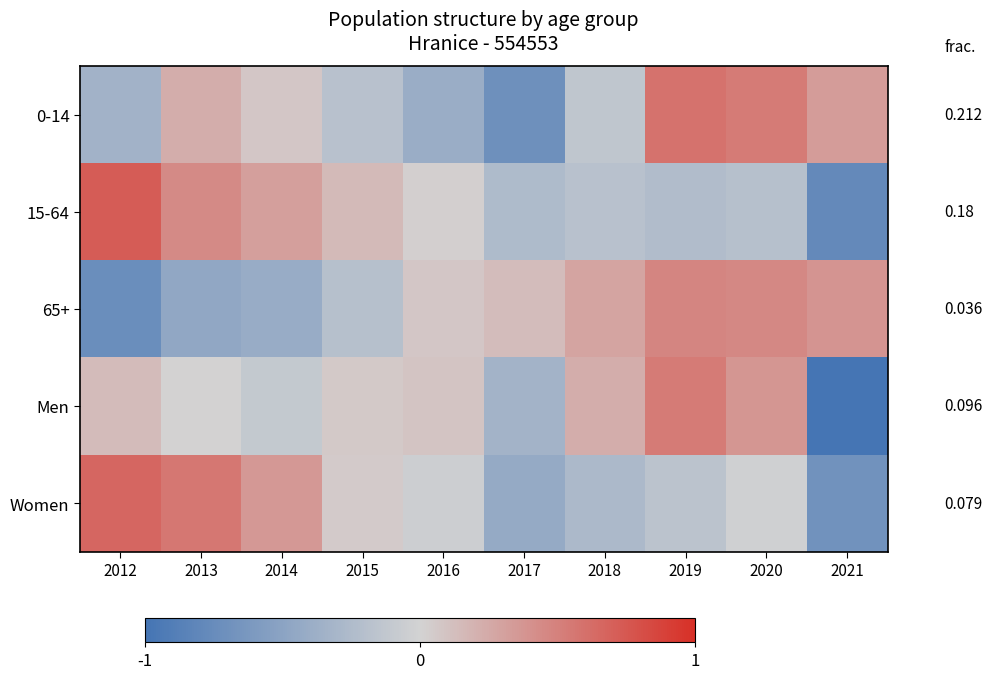

What is the smallest value displayed?

-1.0